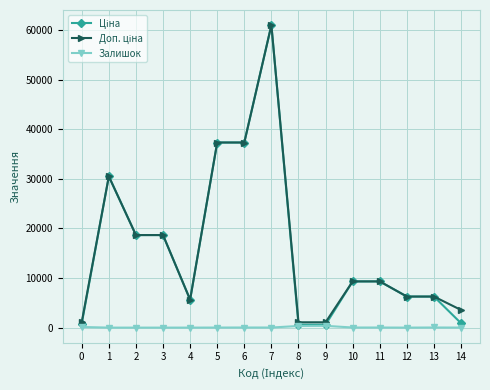

At which category is the sum across all series the highest?

7